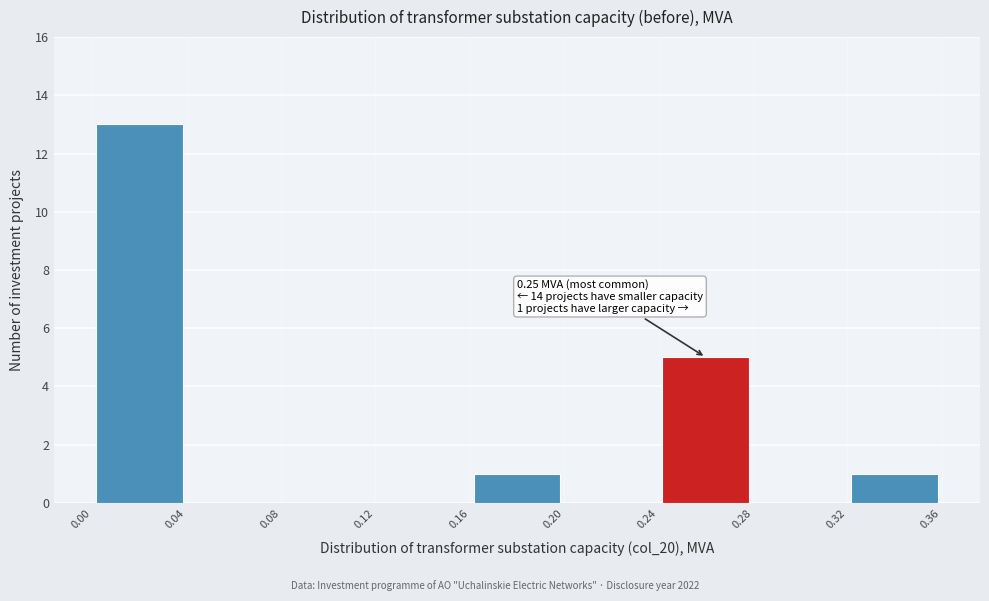

Over which range of the x-axis is the bar tallest?

0.00 to 0.04